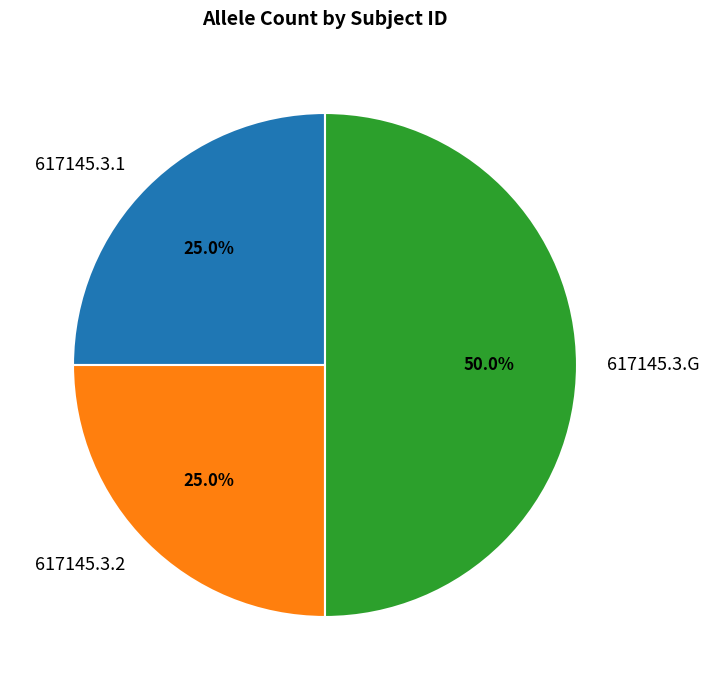

Count the number of slices in the pie.

3